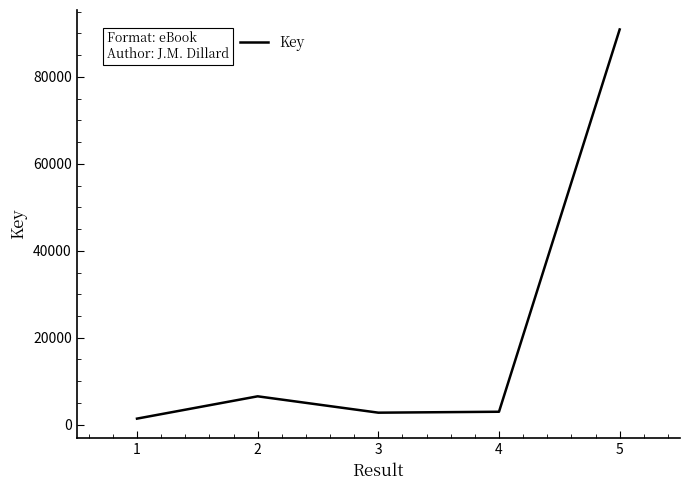

What is the change in value from 3 to 4?

+214